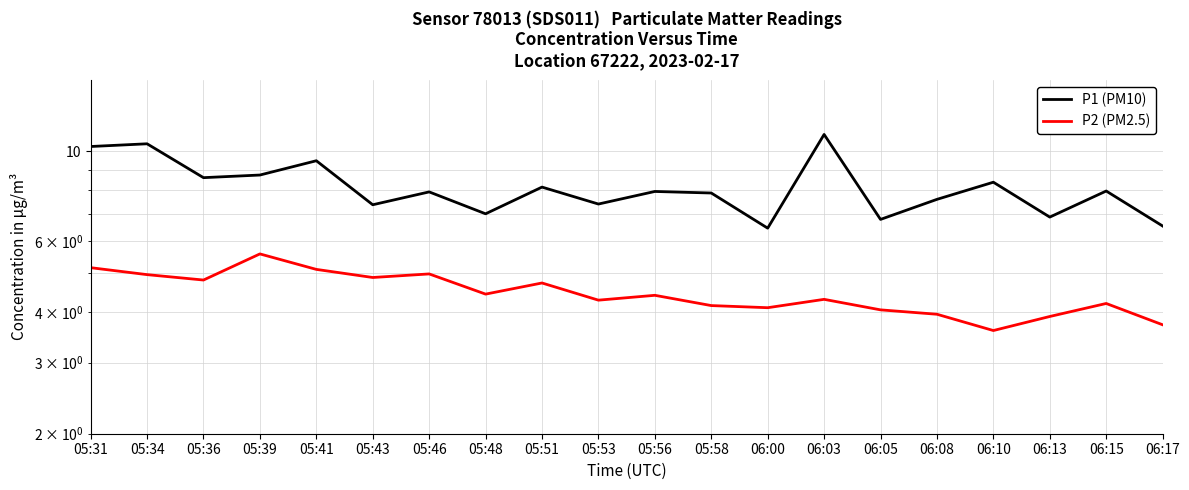

What are all the series names shown in the legend?

P1 (PM10), P2 (PM2.5)